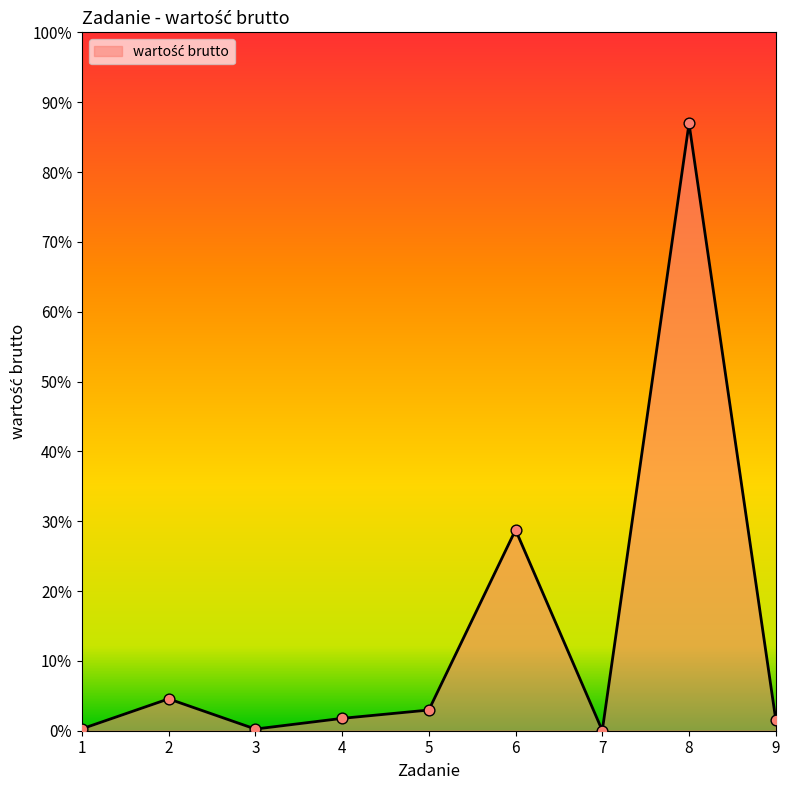

Between 8 and 4, which is larger?

8